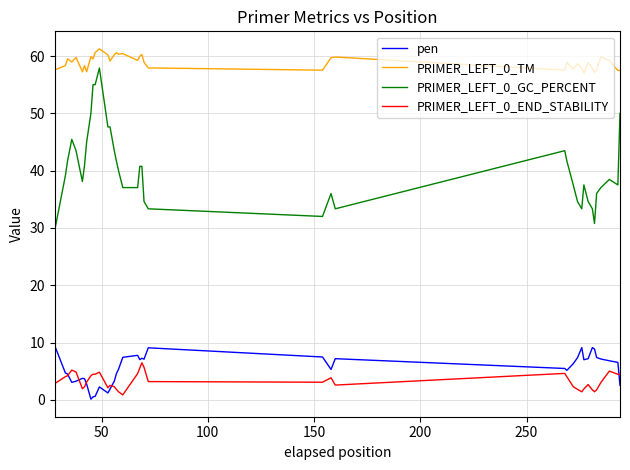

Which series has the largest total across all categories?

PRIMER_LEFT_0_TM